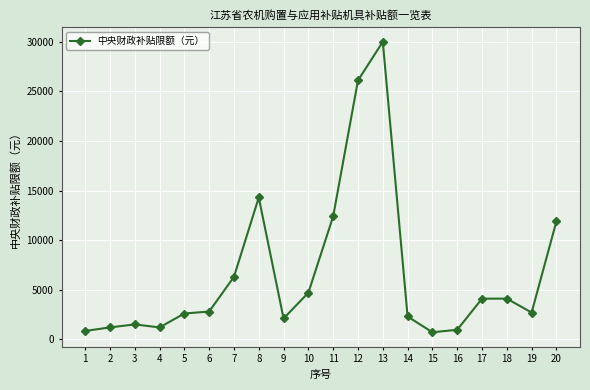

What is the sum of the values at 2 and 9?

3300